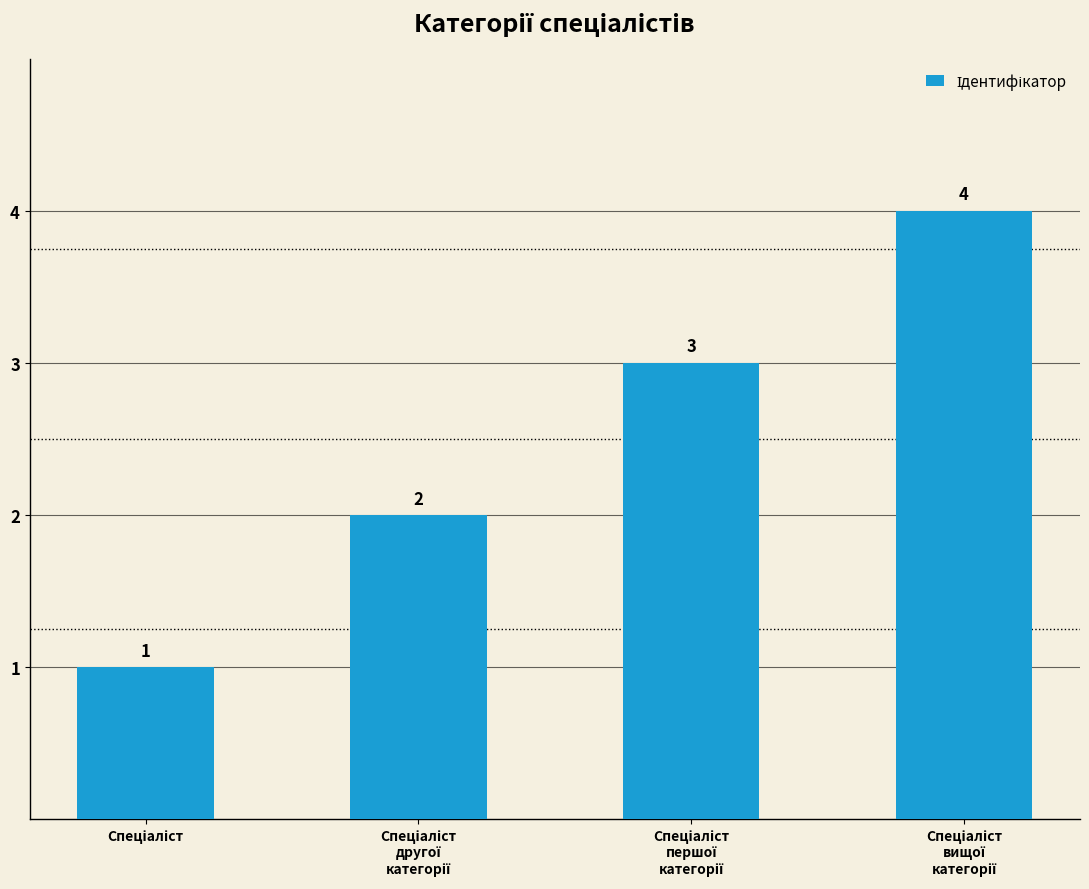

What is the value of the 1st bar from the left?

1